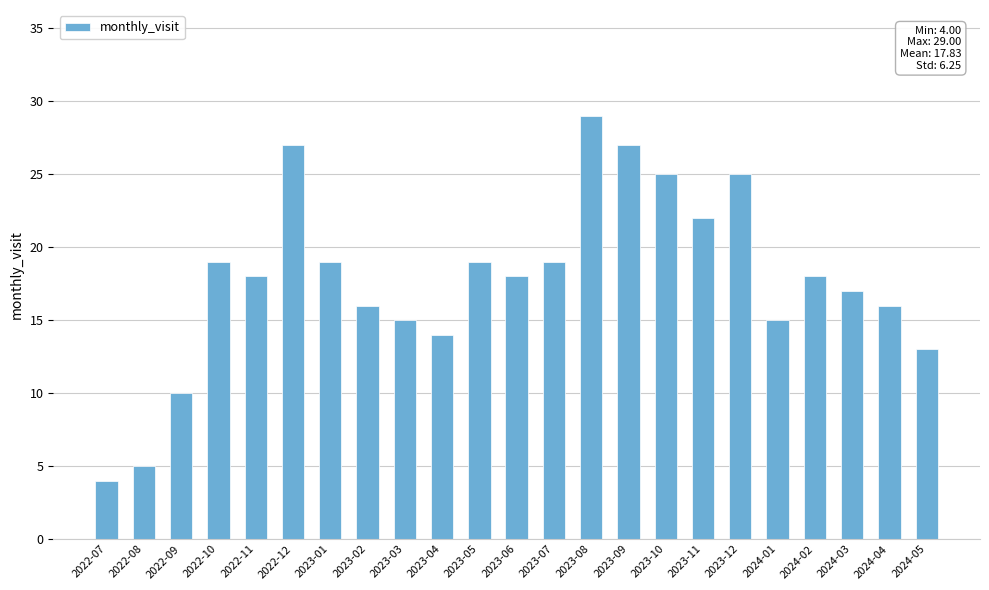

Which label corresponds to the largest value in the chart?

2023-08